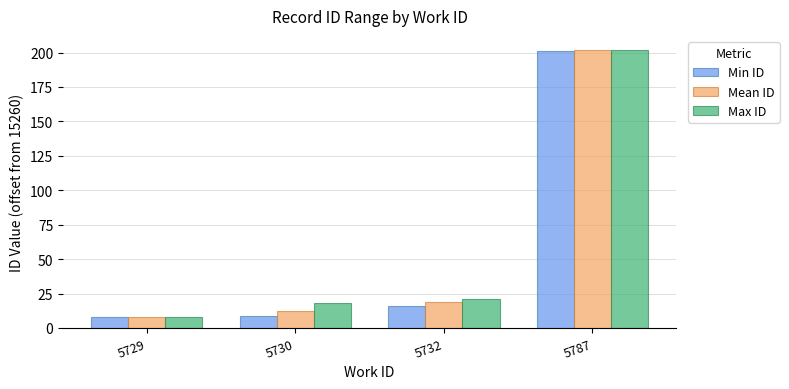

What is the greatest value displayed?

202.0